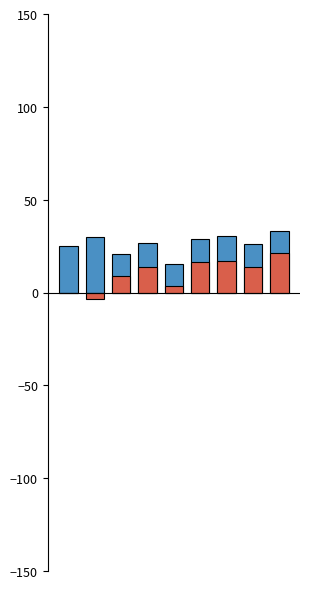

What is the maximum value for 95% CI (lower limit)?

21.4